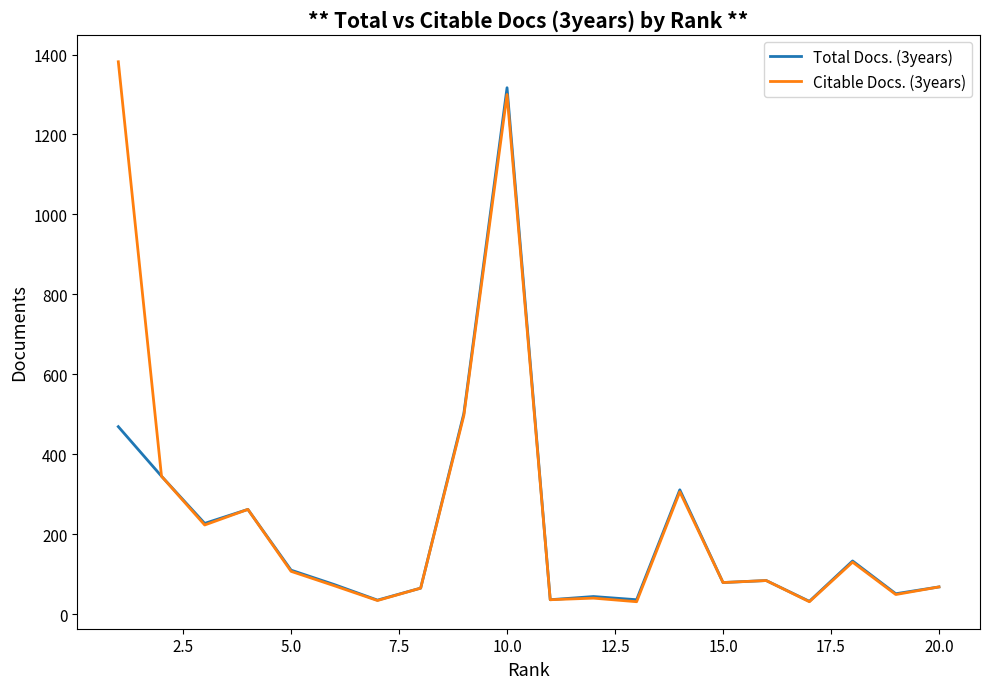

Which series has the largest range (max minus min)?

Citable Docs. (3years)